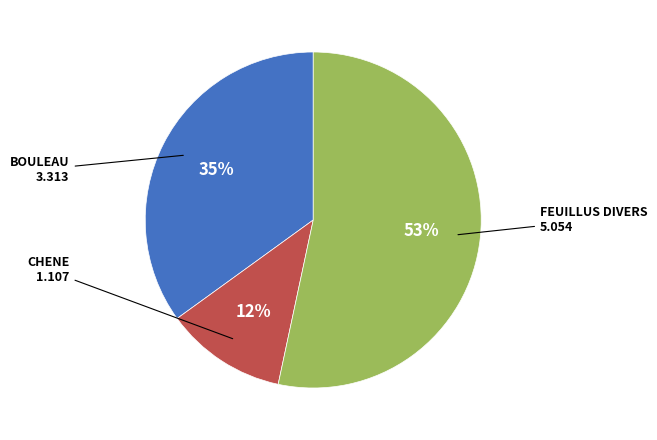

Rank the categories by value from lowest to highest.

CHENE, BOULEAU, FEUILLUS DIVERS